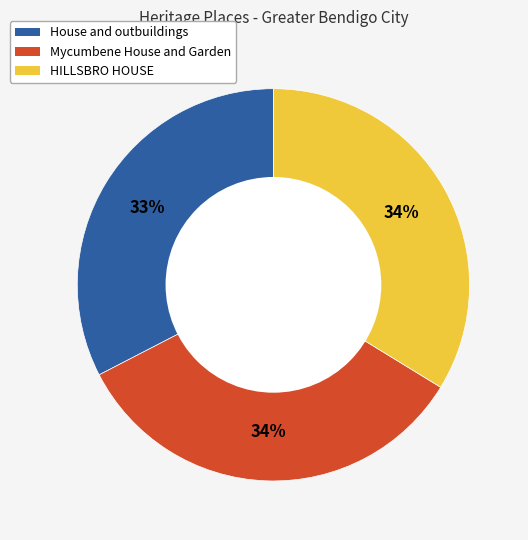

How many slices are in this pie chart?

3